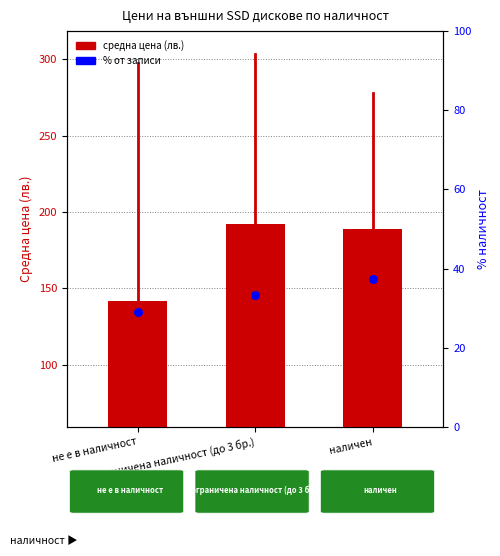

What are all the series names shown in the legend?

средна цена, % от записи